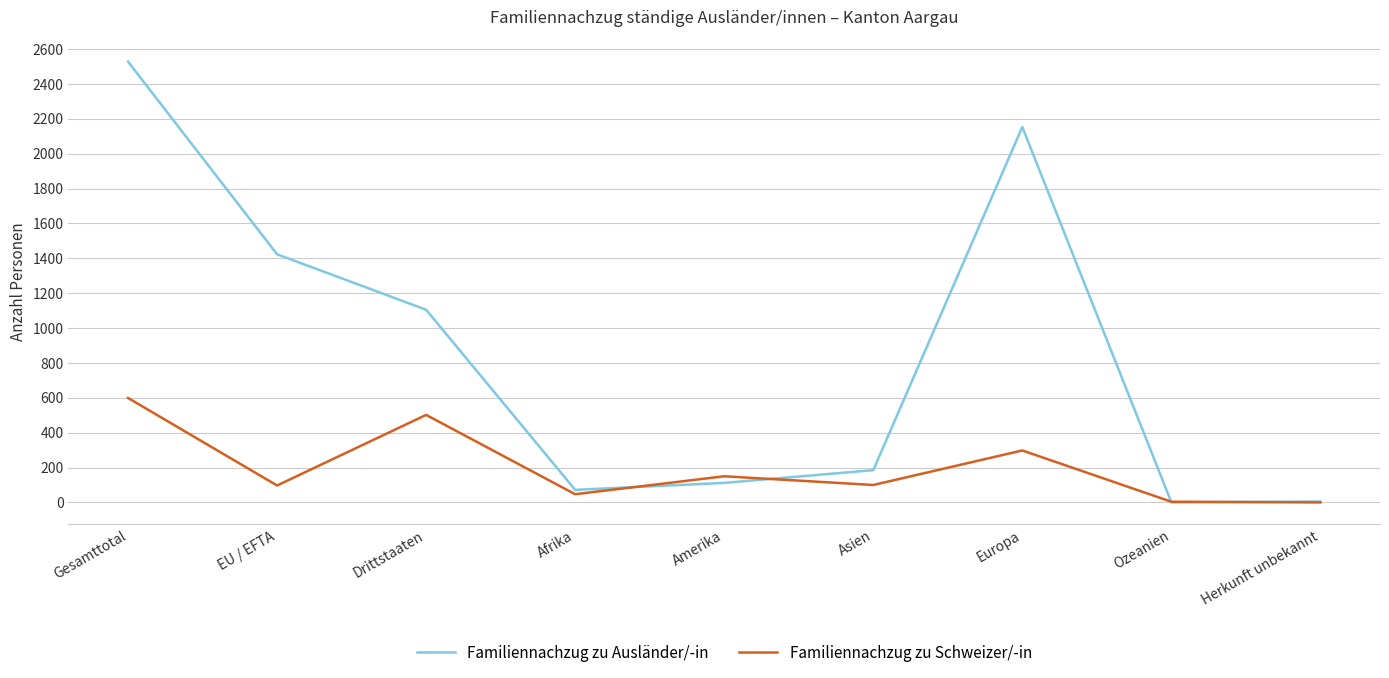

What is the maximum value shown in the chart?

2528